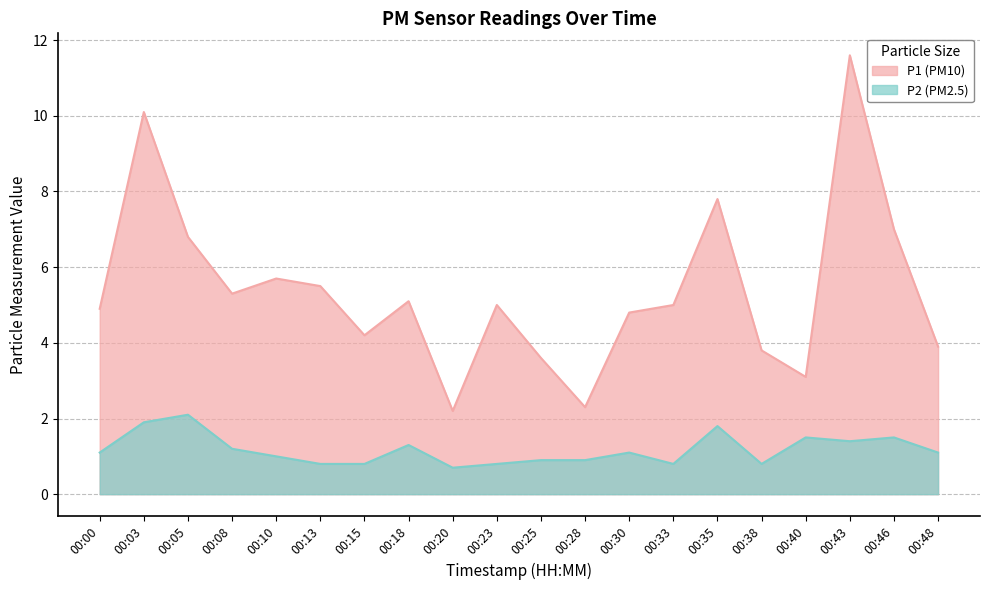

True or false: P2 and P1 intersect in this chart.

False